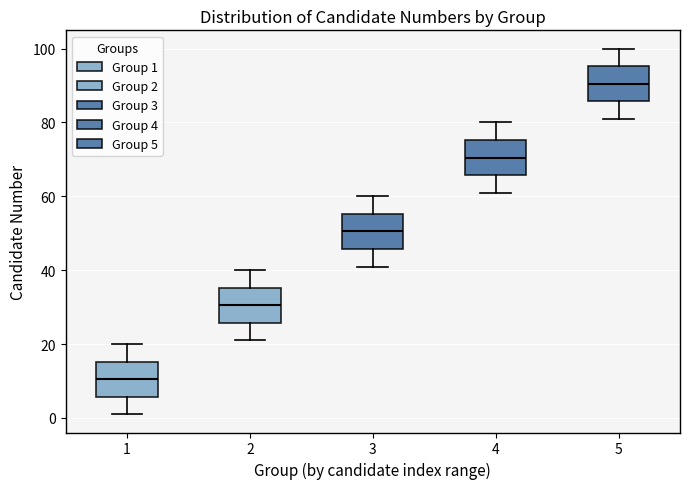

Reading left to right, read every box against the y-axis: the position of its median line, the range the box covers, and the ends of its whiskers. The values are not printed on the chart, so give them approximately, as read against the axis.

1: median 10, box 6 to 16, whiskers 2 to 20
2: median 30, box 26 to 36, whiskers 22 to 40
3: median 50, box 46 to 56, whiskers 42 to 60
4: median 70, box 66 to 76, whiskers 62 to 80
5: median 90, box 86 to 96, whiskers 82 to 100